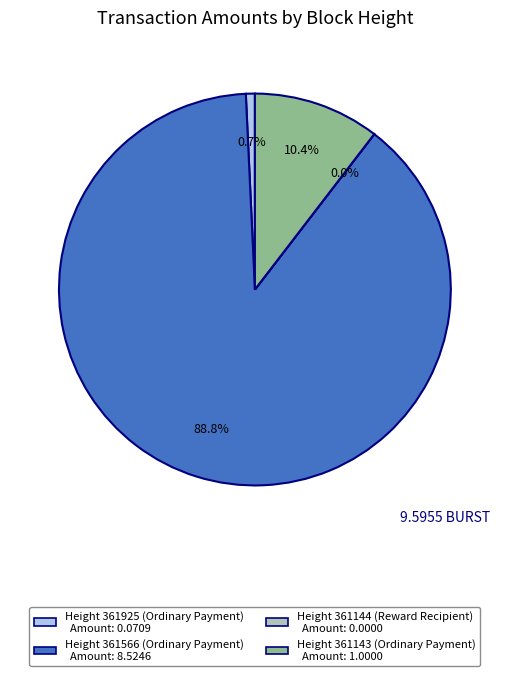

Does any single category account for the majority?

Yes